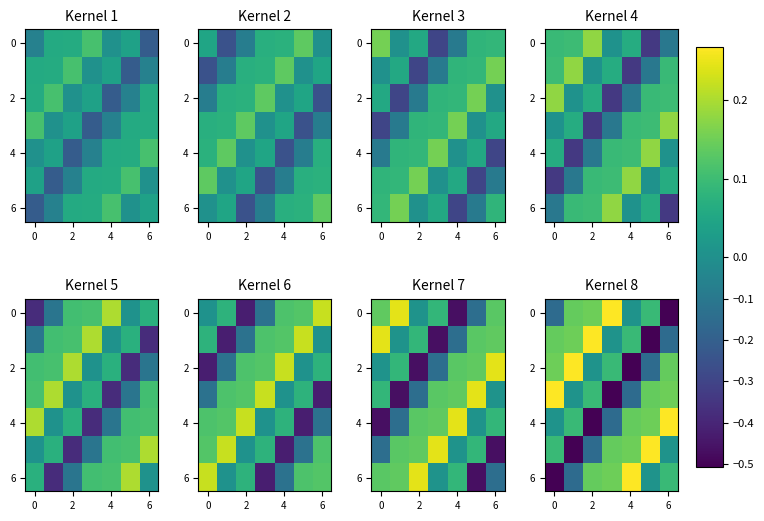

Is it true that 0 equals -0.5 at 6?

True